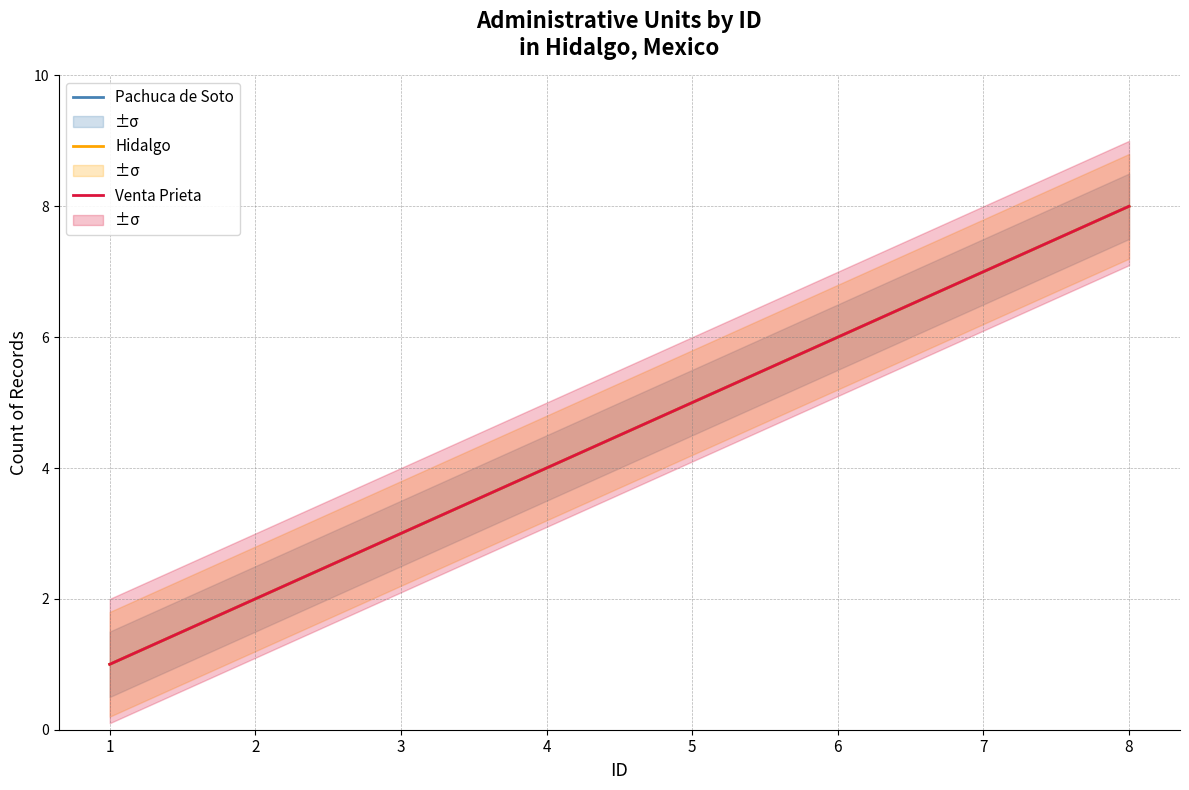

What is the sum of the Hidalgo values at 6 and 7?

13